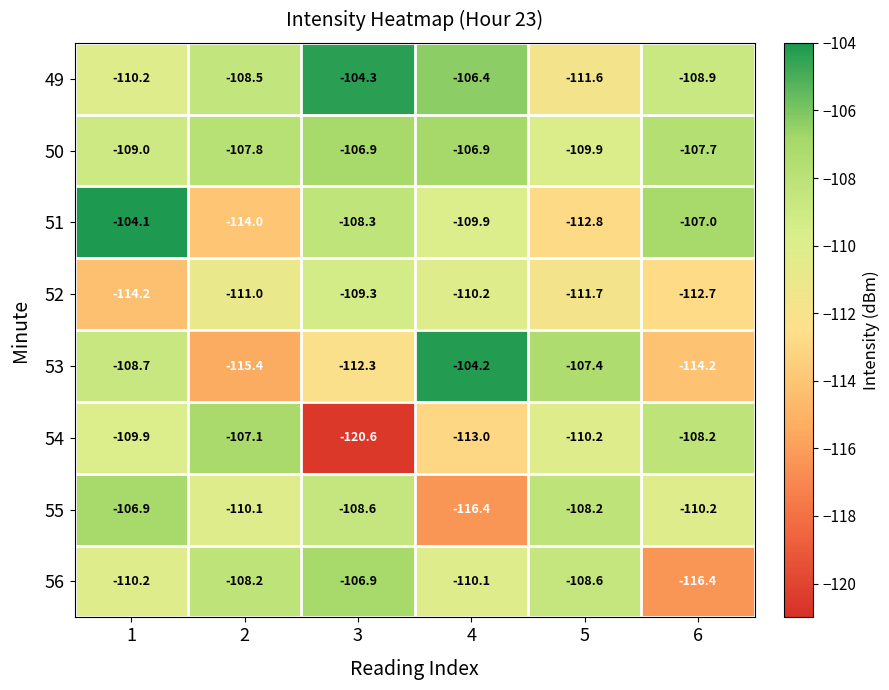

What value does the 56 series have at 5?

-108.6